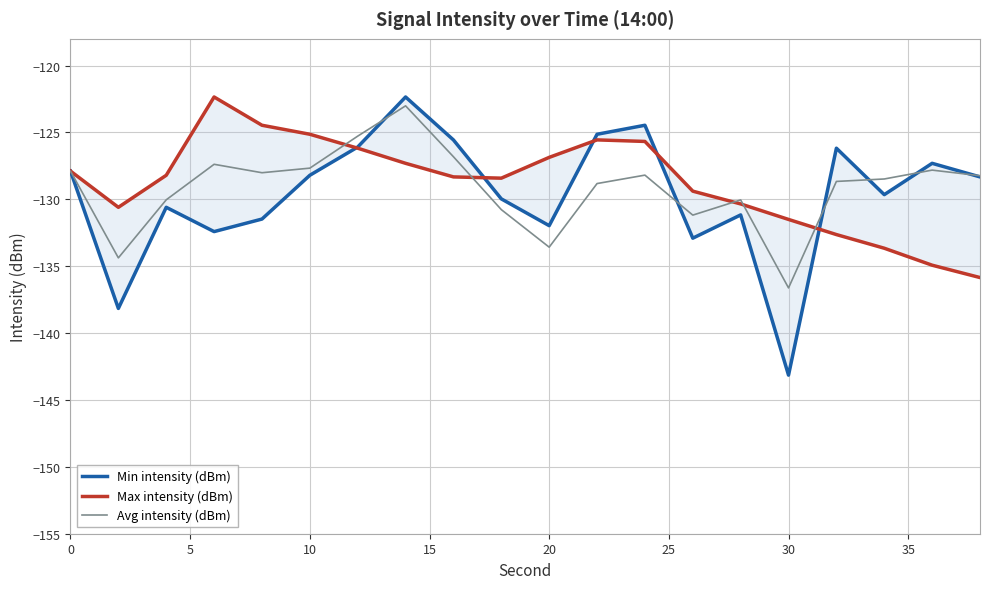

Reading left to right, extract all data points from this chart.

Min intensity (dBm): -127.9	-138.2	-130.6	-132.4	-131.5	-128.2	-126.1	-122.3	-125.6	-130.0	-132.0	-125.1	-124.5	-132.9	-131.2	-143.1	-126.2	-129.6	-127.3	-128.3
Max intensity (dBm): -127.9	-130.6	-128.2	-122.3	-124.5	-125.1	-126.2	-127.3	-128.3	-128.4	-126.9	-125.6	-125.7	-129.4	-130.3	-131.5	-132.6	-133.7	-134.9	-135.8
Avg intensity (dBm): -127.9	-134.4	-130.0	-127.4	-128.0	-127.7	-125.3	-123.0	-126.8	-130.8	-133.6	-128.8	-128.2	-131.2	-130.0	-136.6	-128.7	-128.5	-127.8	-128.2